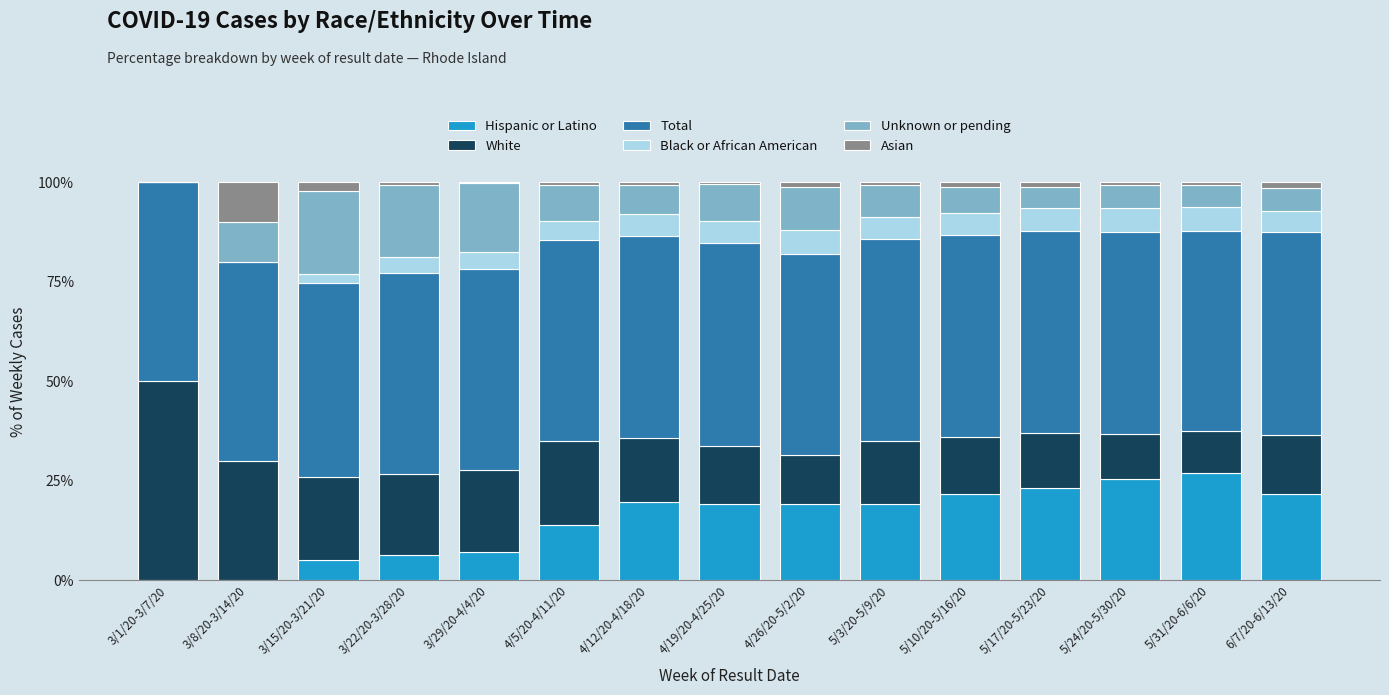

What is the maximum value for Hispanic or Latino?

27.0